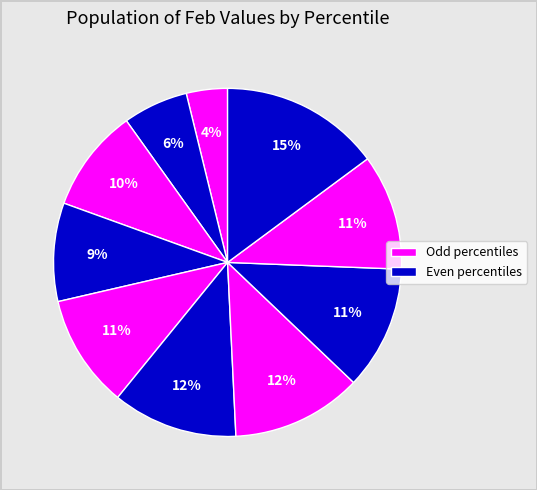

How many segments does this pie chart have?

10